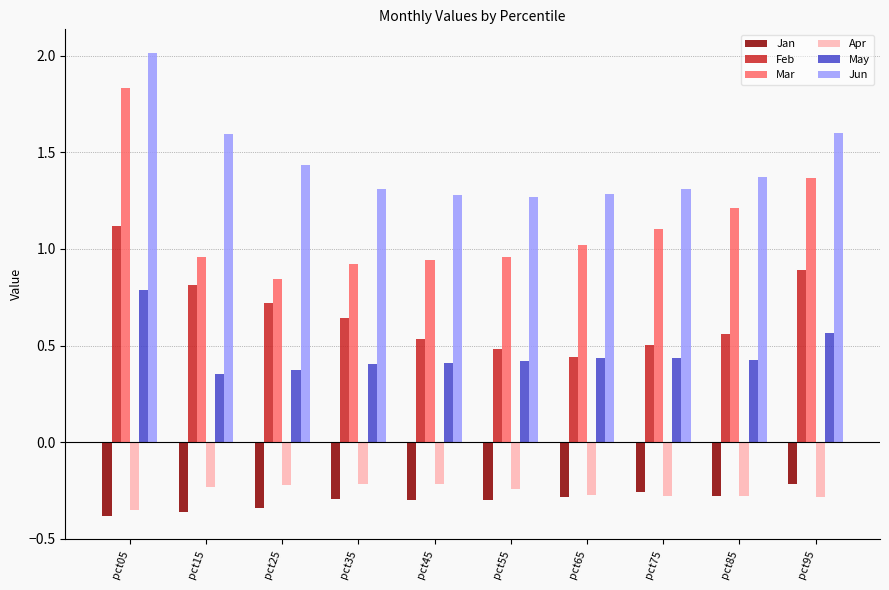

Are the bars horizontal?

No